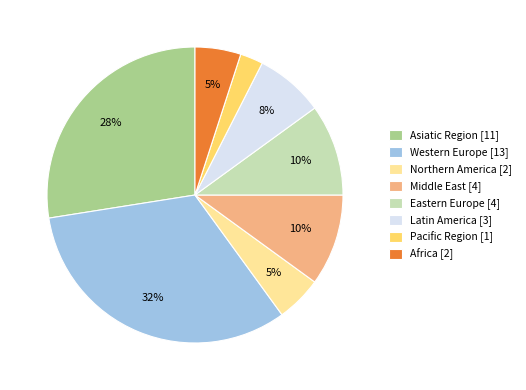

Is it true that Middle East is 23% of the pie?

False